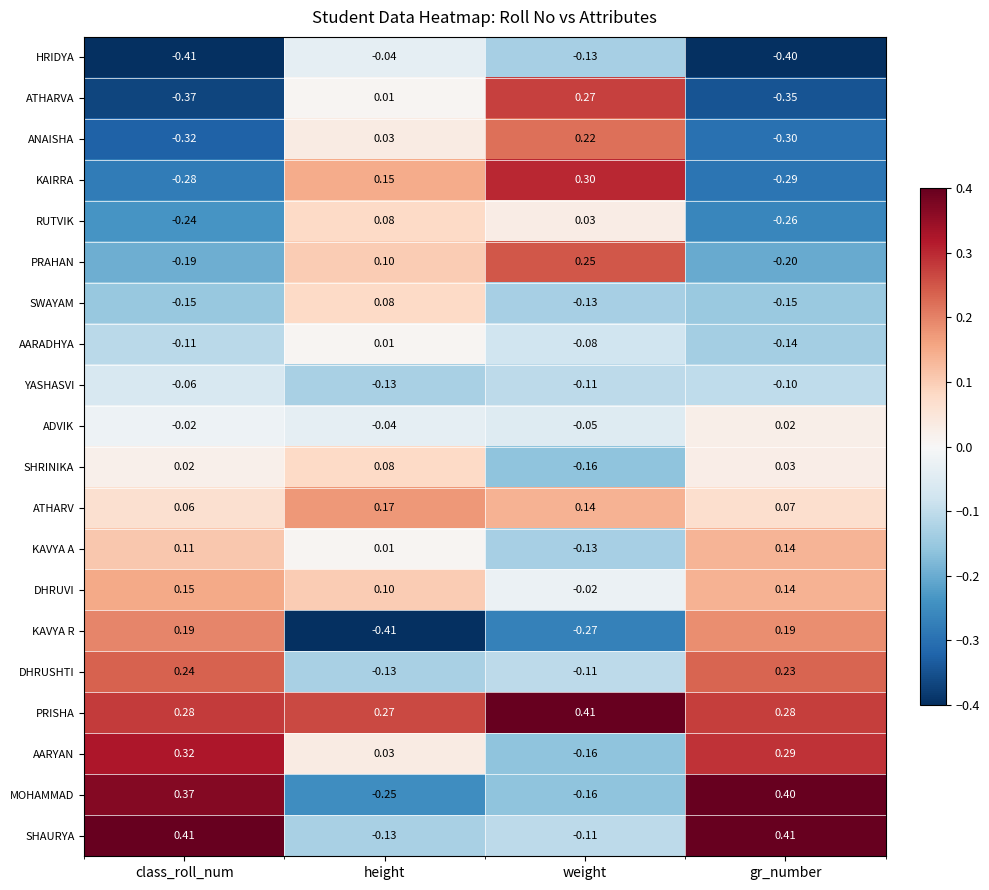

Between height and weight, which series saw the biggest shift?

ATHARVA